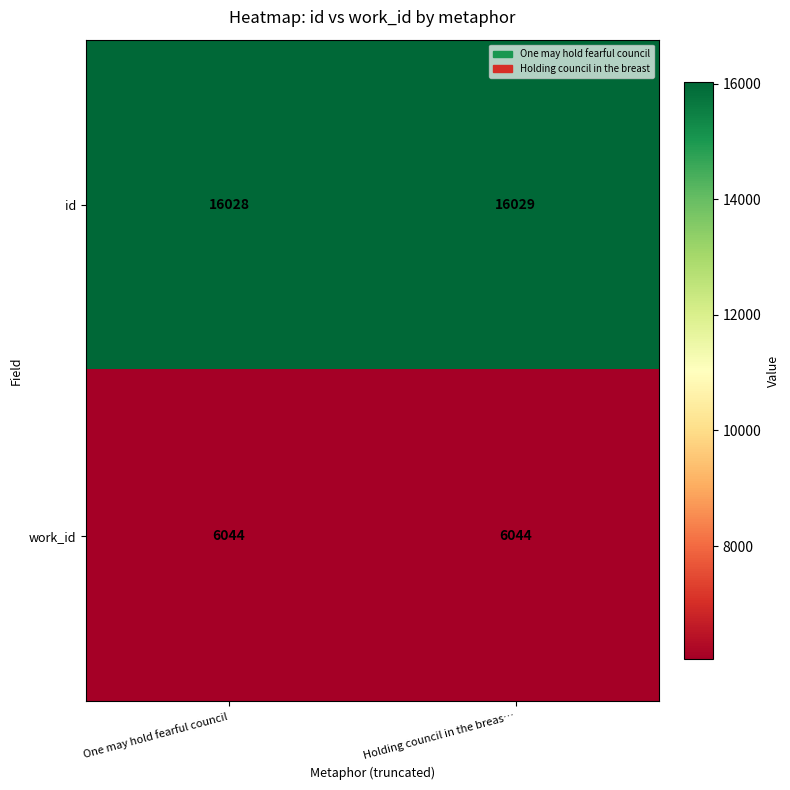

List the series in order of their peak value, highest first.

id, work_id